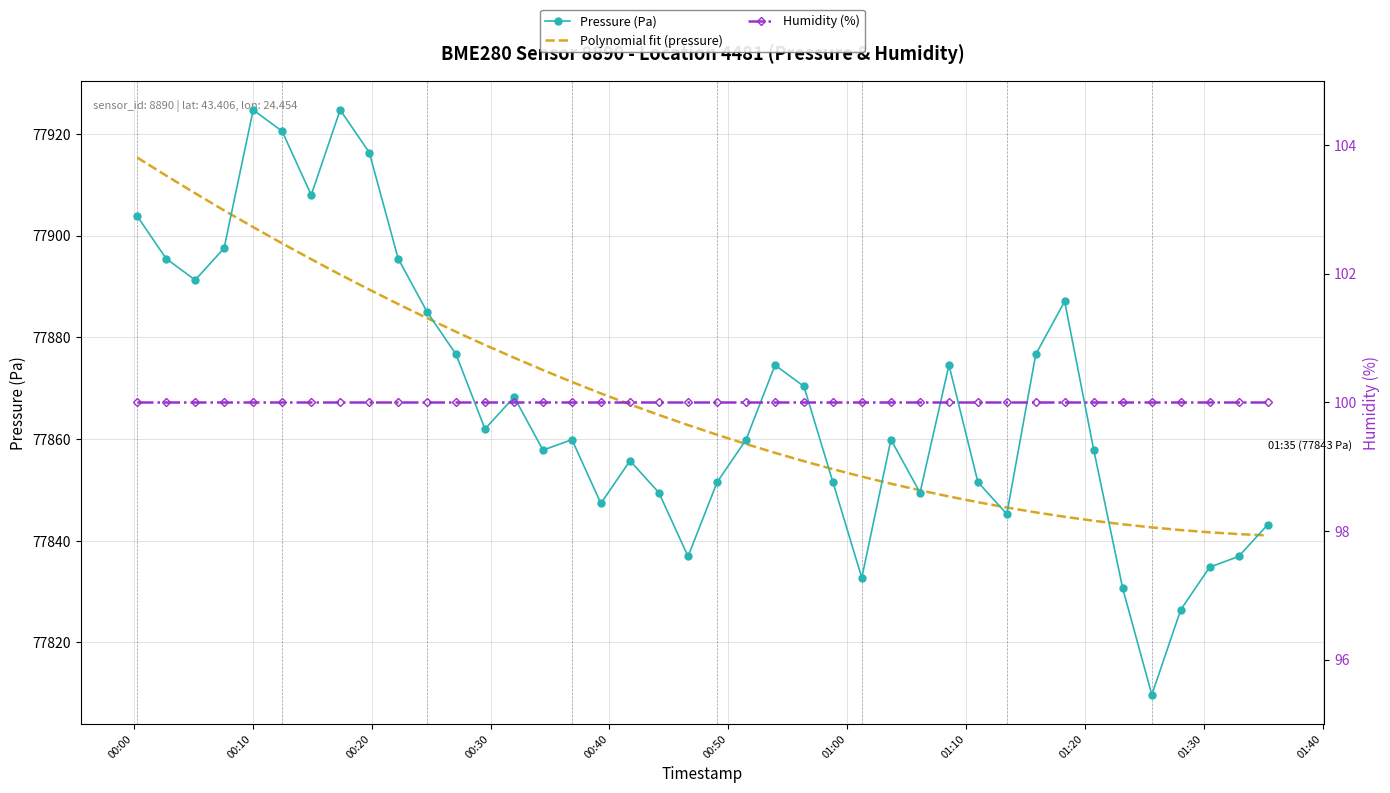

Reading left to right, transcribe all the data shown in this chart.

Pressure (Pa): 77903.8	77895.4	77891.2	77897.5	77924.7	77920.5	77908.0	77924.7	77916.3	77895.4	77885.0	77876.6	77862.0	77868.2	77857.8	77859.9	77847.3	77855.7	77849.4	77836.9	77851.5	77859.9	77874.5	77870.3	77851.5	77832.7	77859.9	77849.4	77874.5	77851.5	77845.2	77876.6	77887.1	77857.8	77830.6	77809.7	77826.4	77834.8	77836.9	77843.2
Polynomial fit (pressure): 77915.3	77911.8	77908.3	77904.9	77901.7	77898.5	77895.3	77892.3	77889.4	77886.5	77883.8	77881.1	77878.5	77876.0	77873.6	77871.2	77869.0	77866.8	77864.7	77862.7	77860.8	77859.0	77857.3	77855.6	77854.1	77852.6	77851.2	77849.9	77848.7	77847.6	77846.5	77845.6	77844.7	77843.9	77843.2	77842.6	77842.1	77841.7	77841.3	77841.0
Humidity (%): 100.0	100.0	100.0	100.0	100.0	100.0	100.0	100.0	100.0	100.0	100.0	100.0	100.0	100.0	100.0	100.0	100.0	100.0	100.0	100.0	100.0	100.0	100.0	100.0	100.0	100.0	100.0	100.0	100.0	100.0	100.0	100.0	100.0	100.0	100.0	100.0	100.0	100.0	100.0	100.0